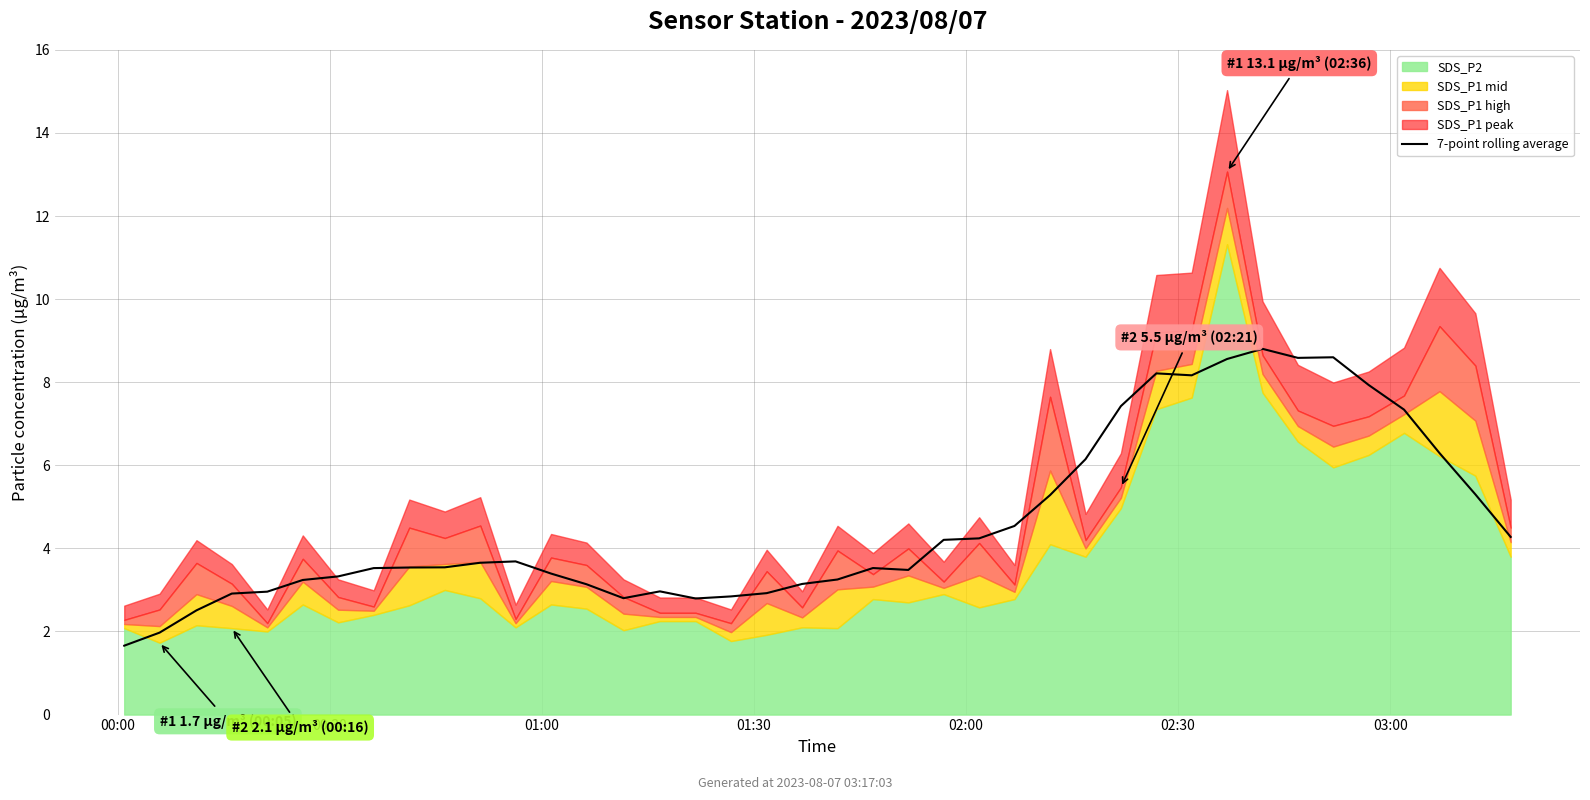

Is it true that the value at 36 is 4.5?

False